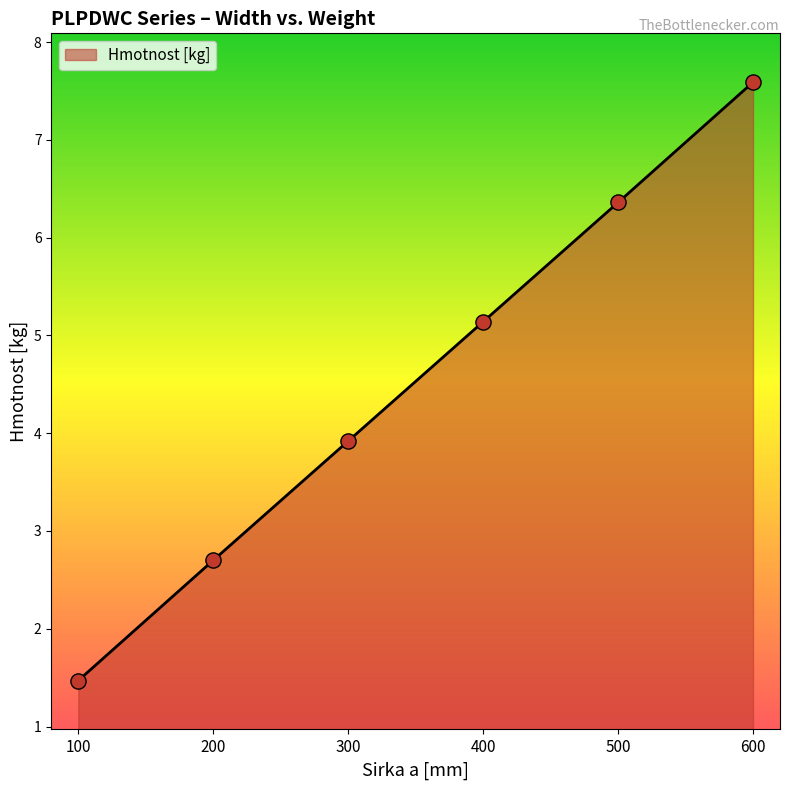

Between 100 and 500, which is larger?

500